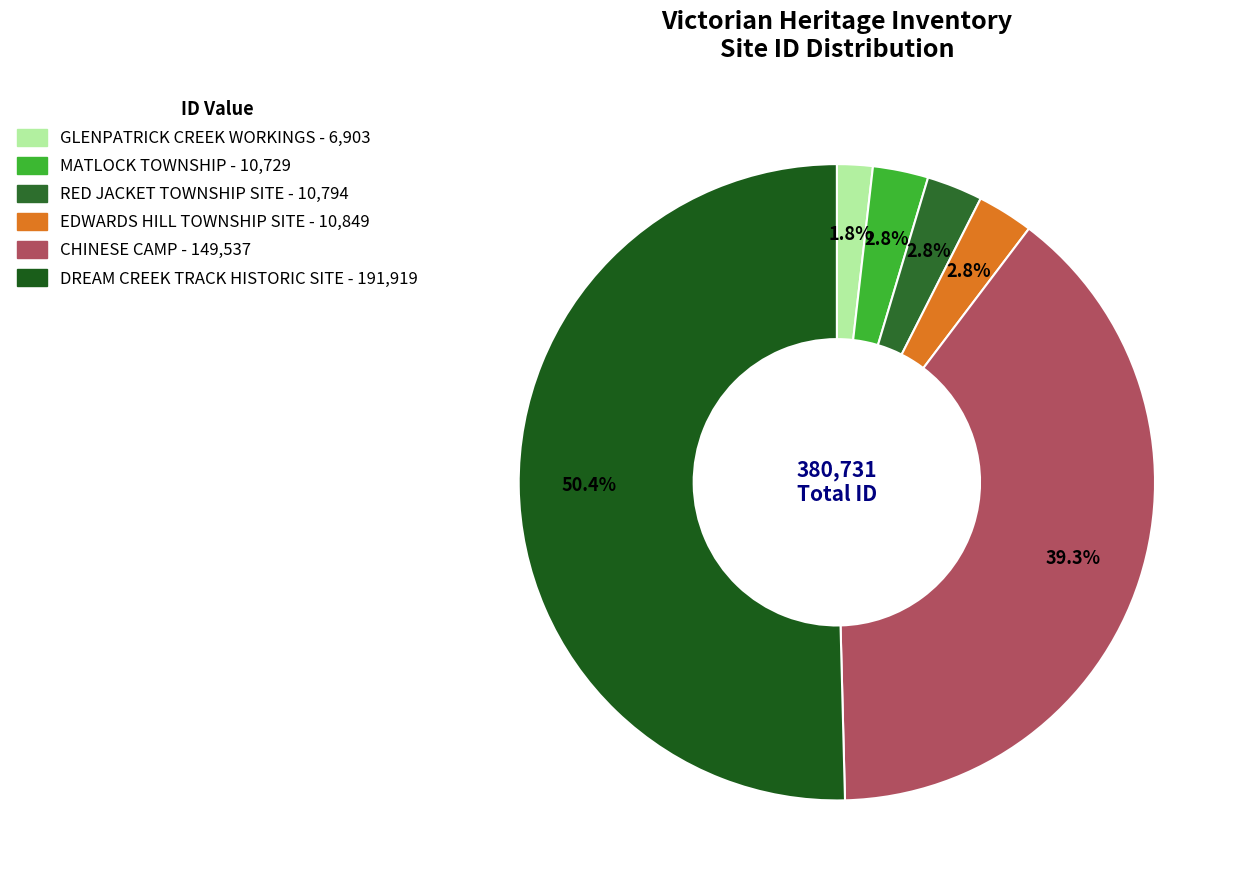

What is the change in value from GLENPATRICK CREEK WORKINGS to EDWARDS HILL TOWNSHIP SITE?

+3946